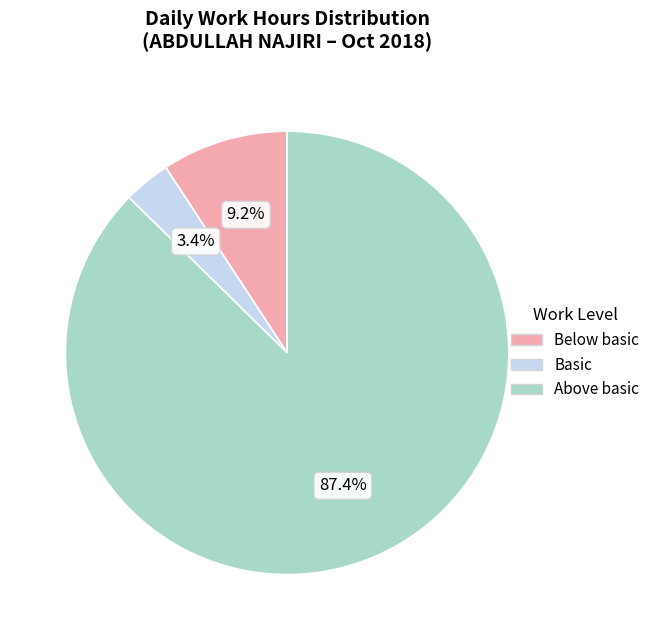

Count the number of slices in the pie.

3